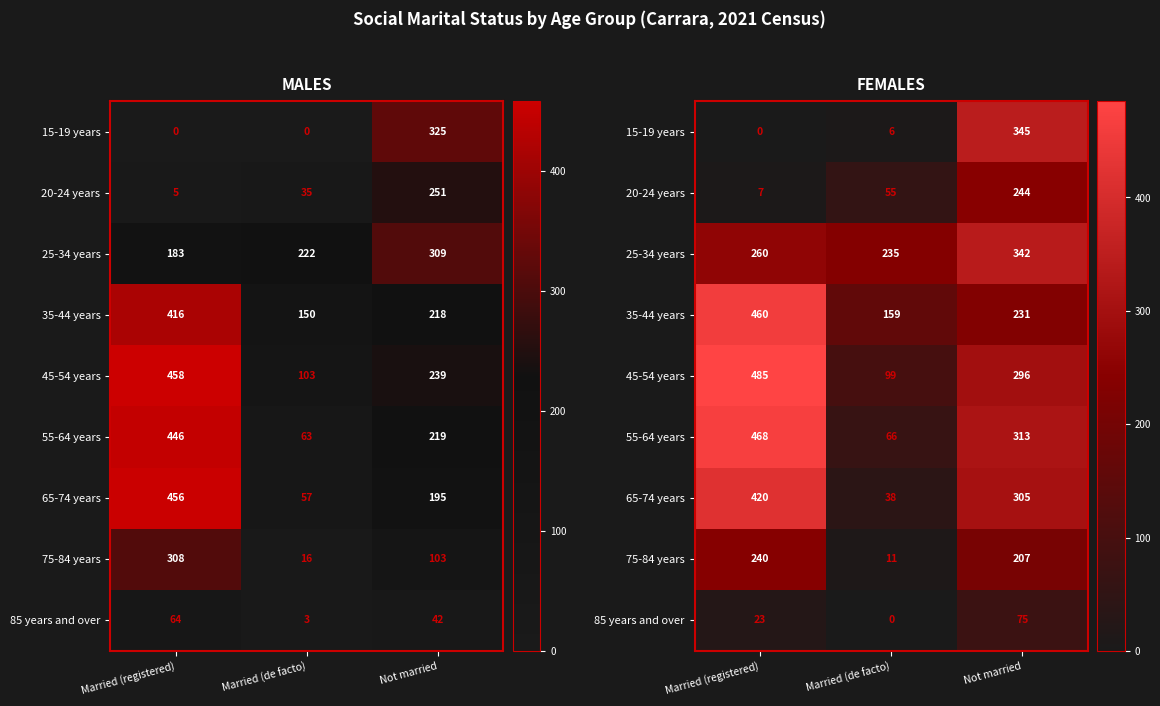

What is the difference between the 75-84 years values at Not married and Married (de facto)?

196